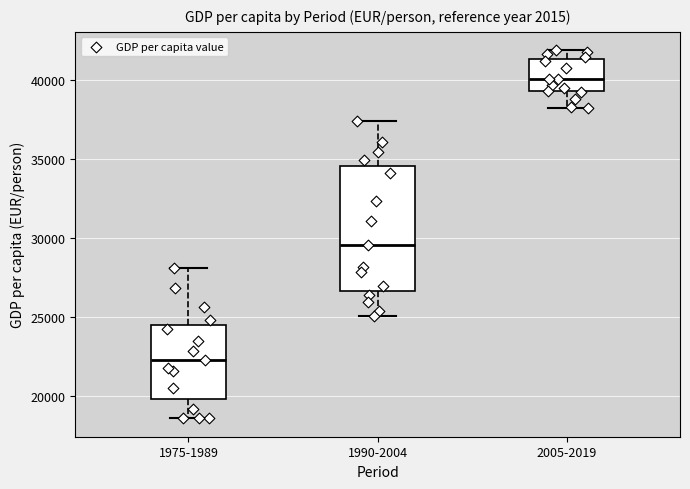

Which box is the tallest, from its lower edge to its upper edge?

1990-2004